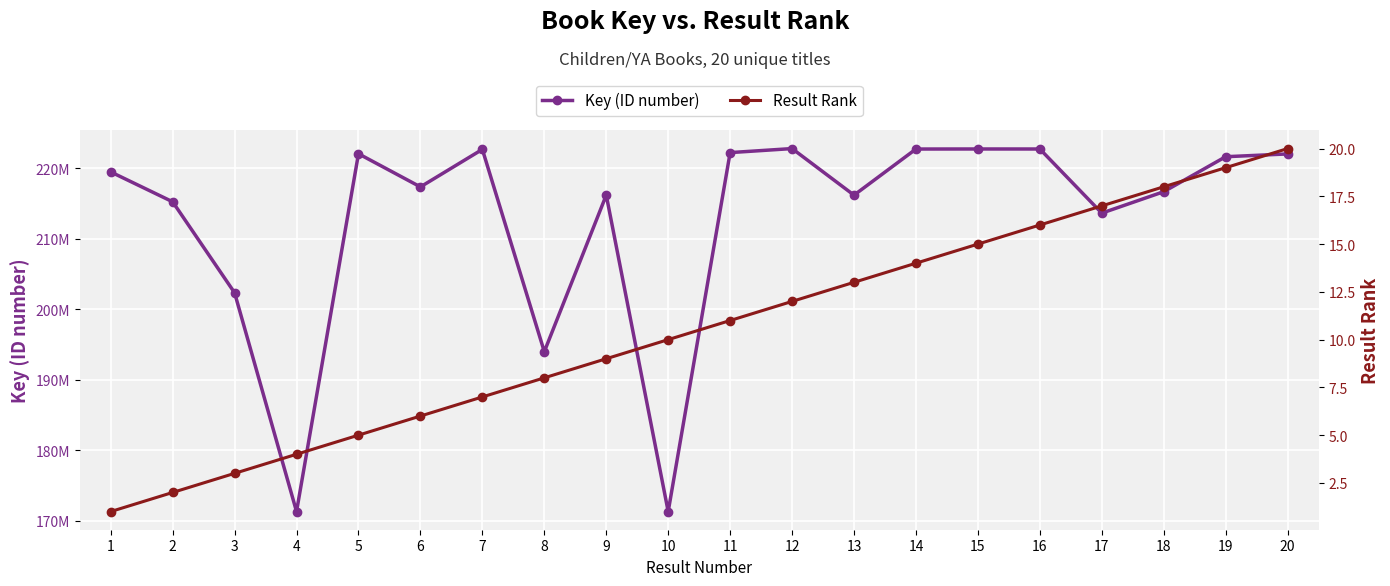

What is the difference between the Key (ID number) values at 4 and 5?

50774644